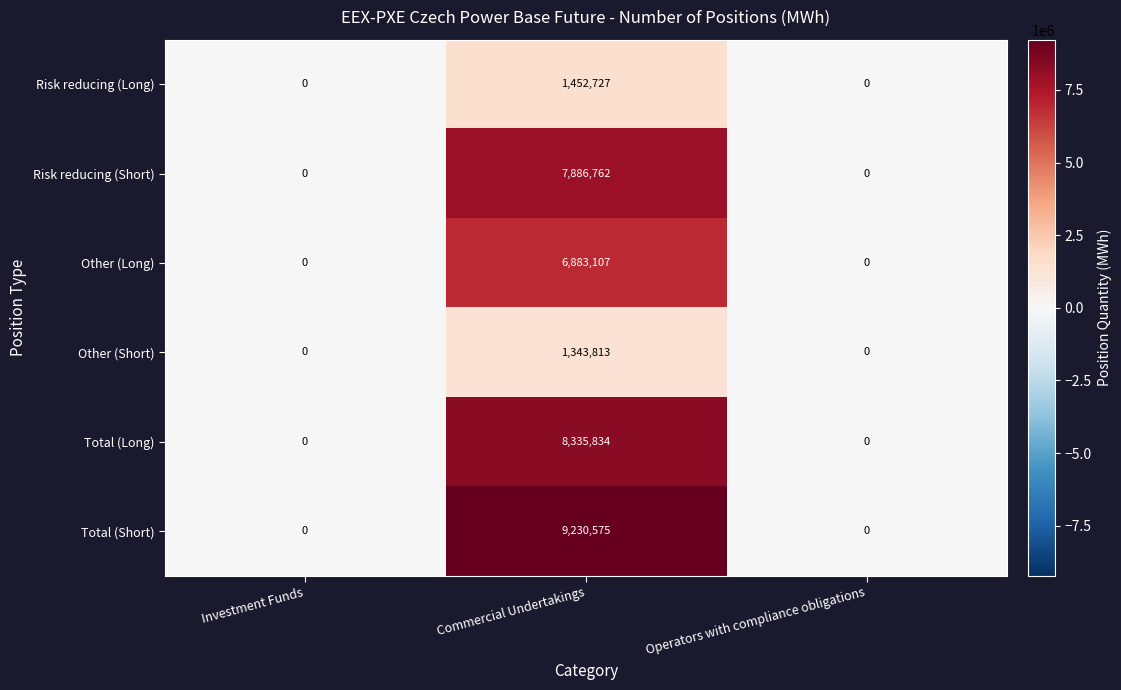

What is the difference between the maximum and minimum values in the Total (Long) series?

8335834